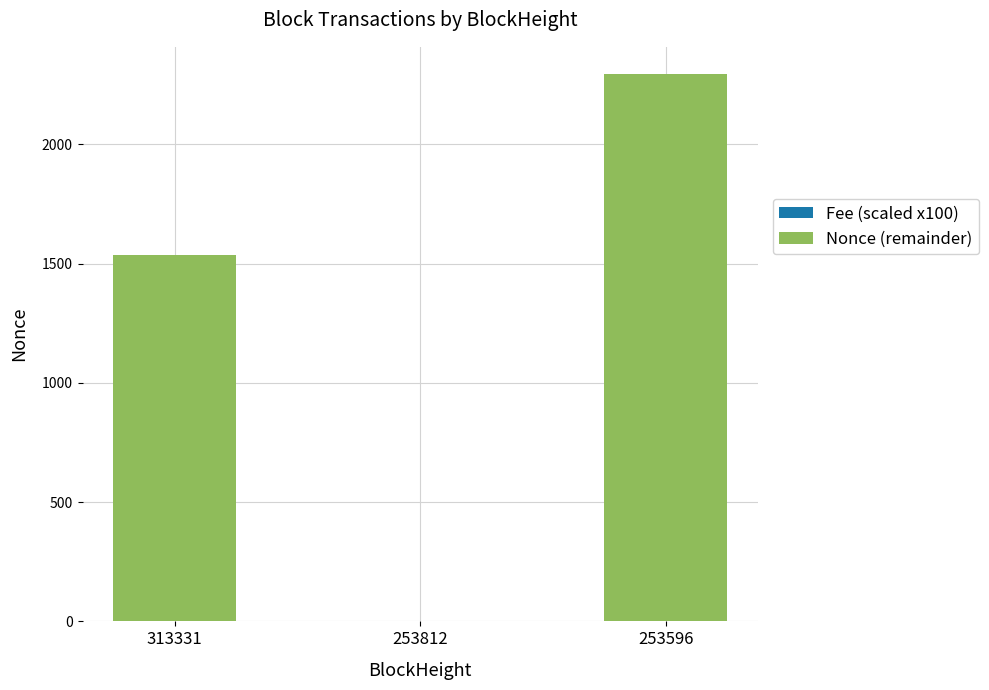

At which category is the sum across all series the highest?

253596